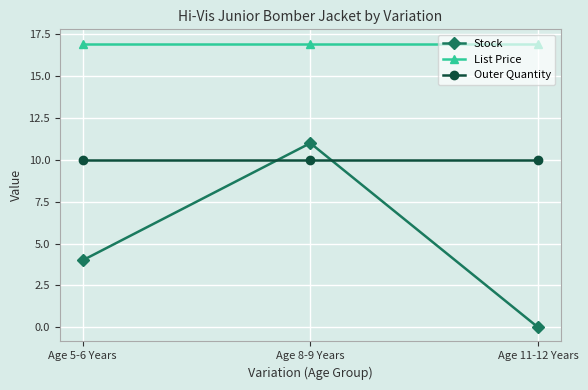

At which label is Stock closest to 5?

Age 5-6 Years